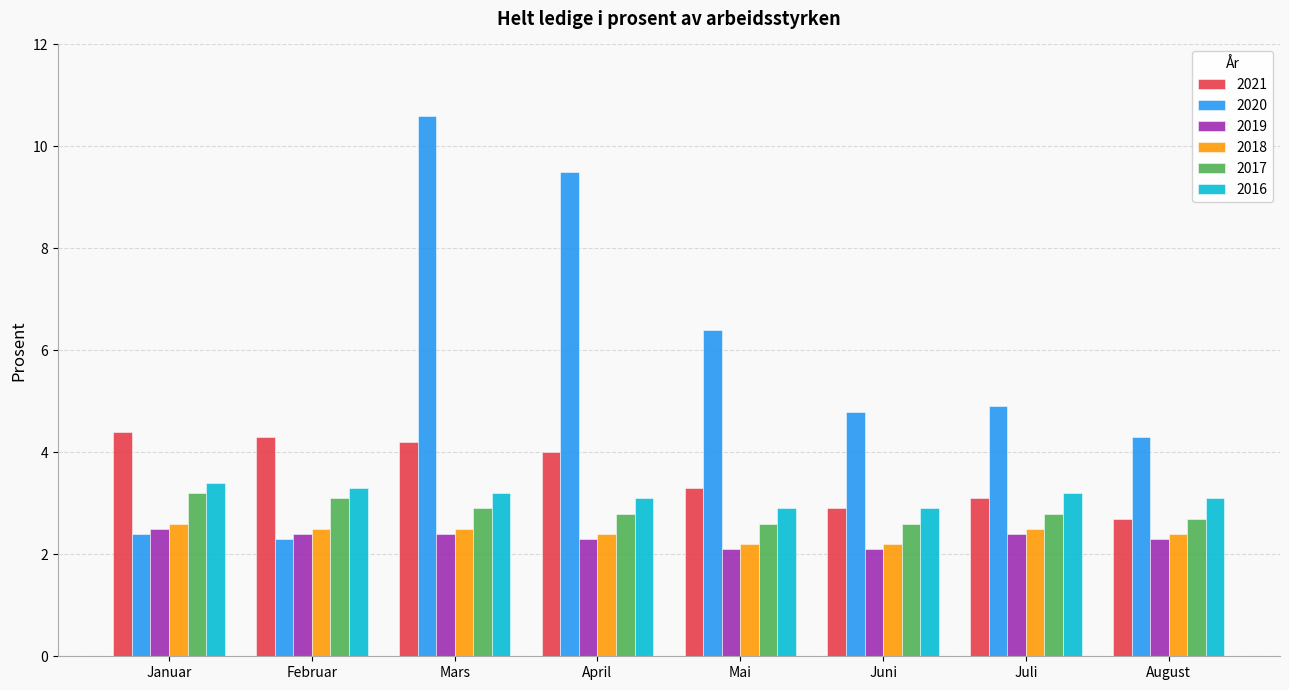

What is the maximum value shown in the chart?

10.6